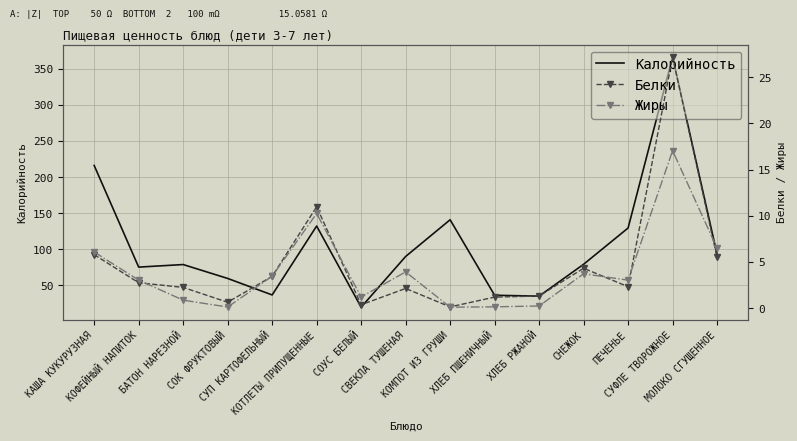

Read the Жиры value at СУП КАРТОФЕЛЬНЫЙ.

3.5